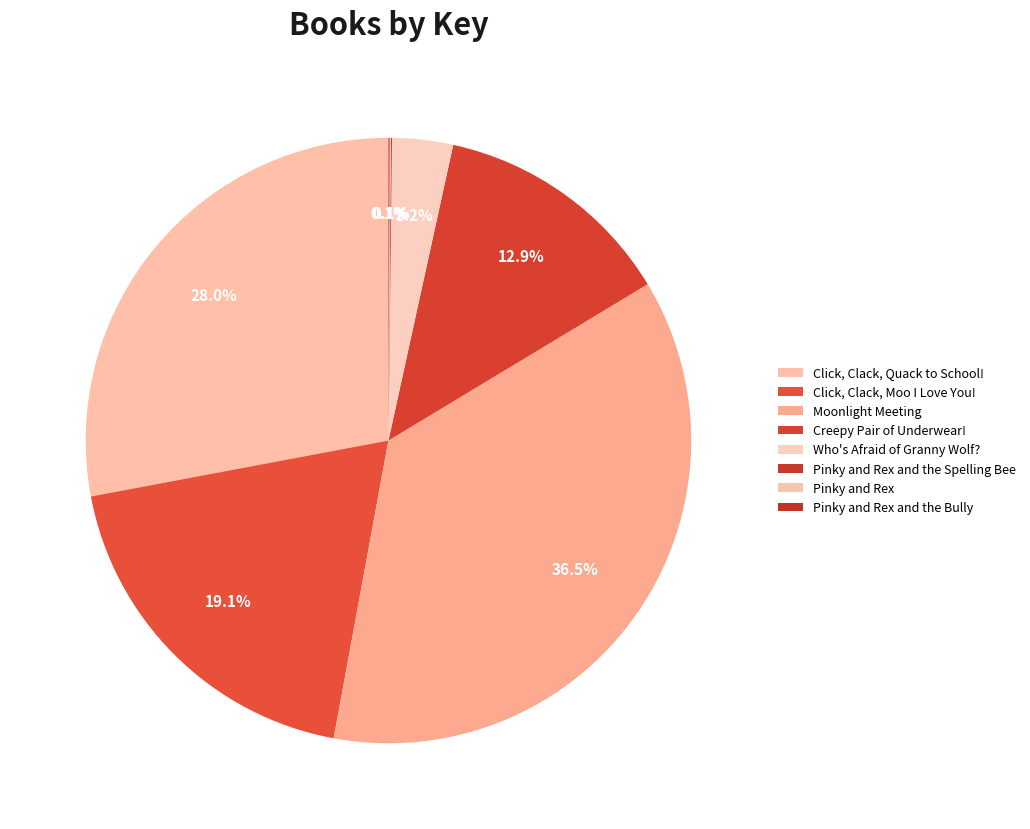

How many slices are in this pie chart?

8